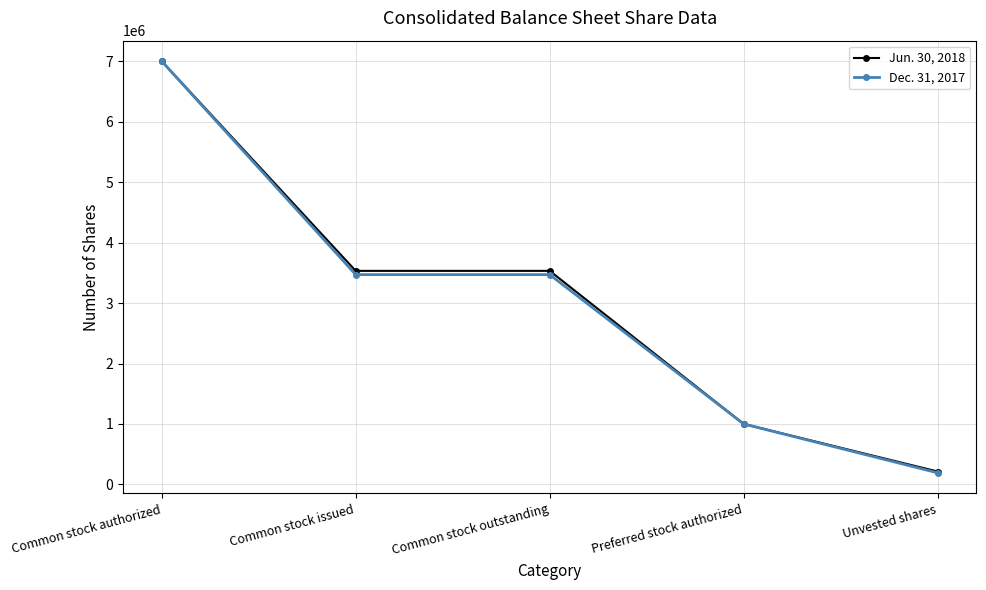

The value of Dec. 31, 2017 at Common stock issued is 3470428. True or false?

True